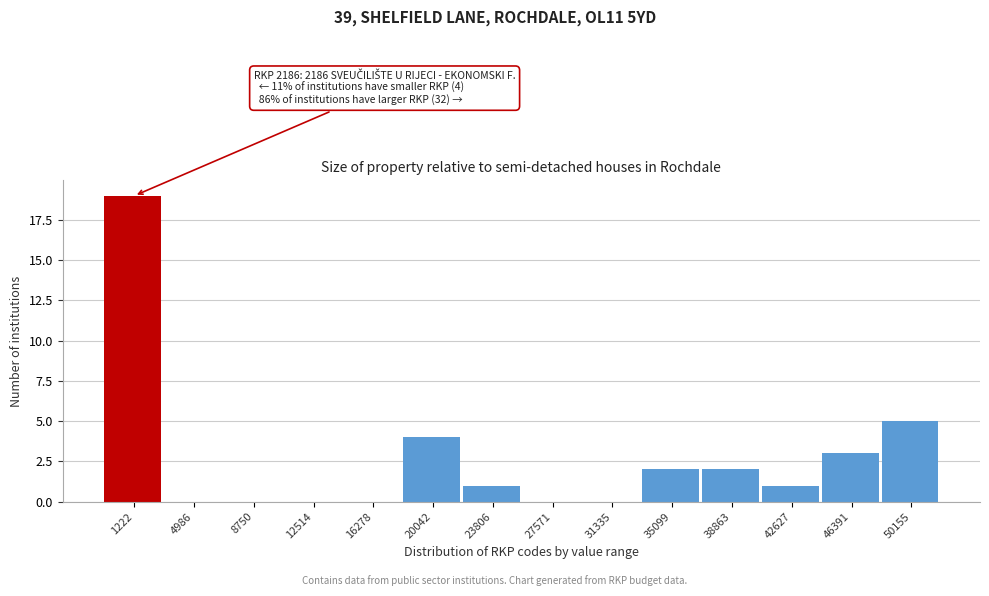

Reading right to left, transcribe all the data shown in this chart.

50155=5	46391=3	42627=1	38863=2	35099=2	31335=0	27571=0	23806=1	20042=4	16278=0	12514=0	8750=0	4986=0	1222=19